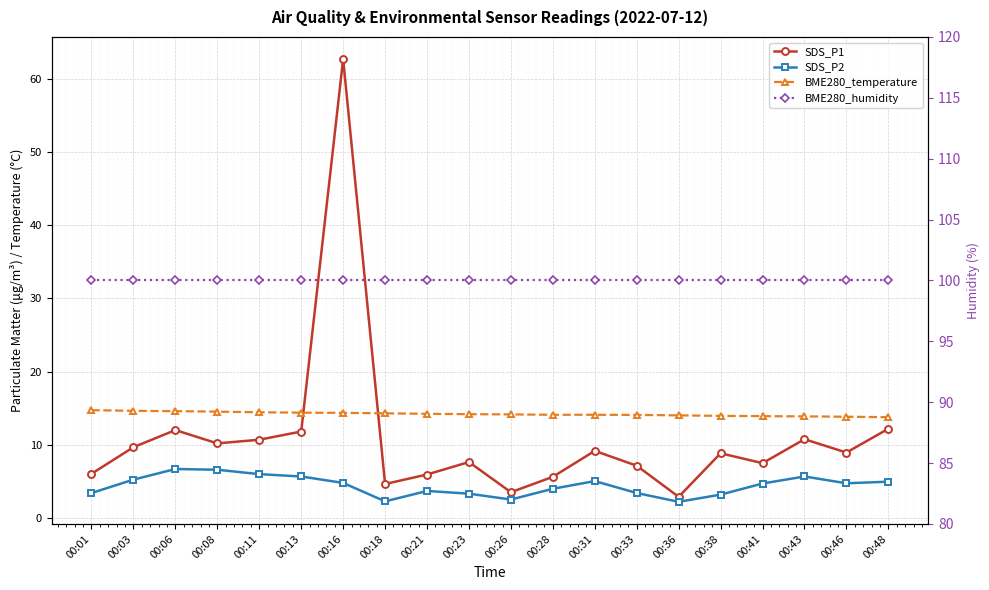

What is the value of the SDS_P2 point at the 18th from the left?

5.7